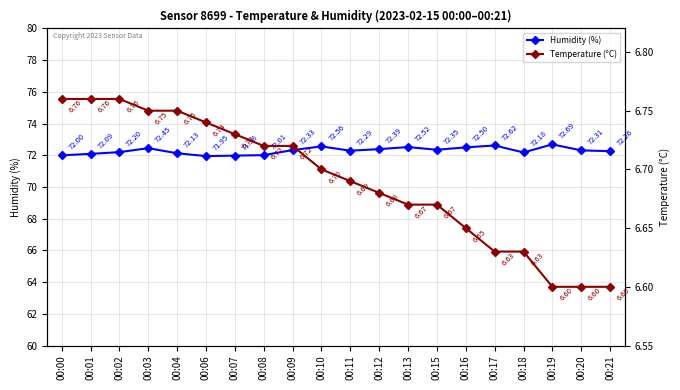

What is the sum of all Temperature (°C) values?

133.8